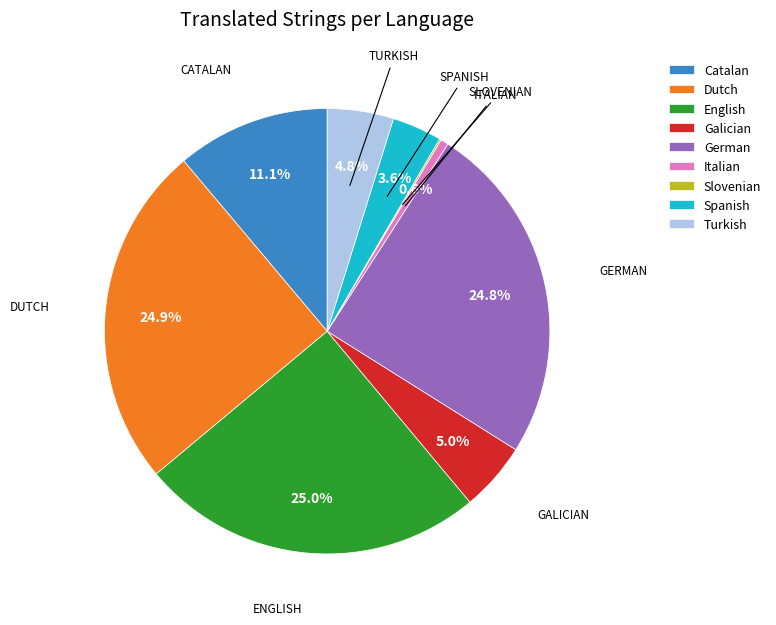

Combined, what portion of the pie is Galician and English?

30.0%